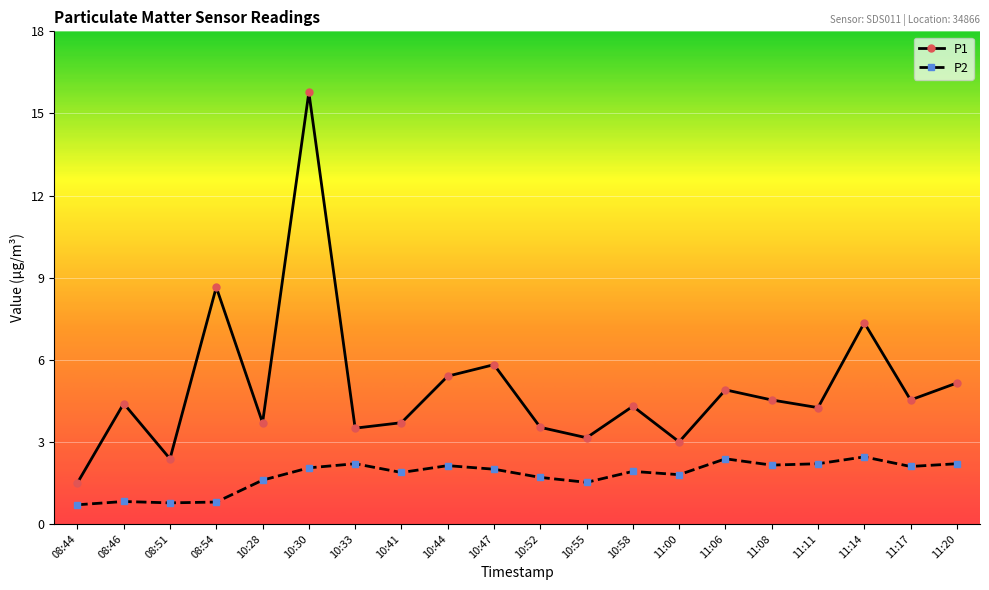

What position from the right is 08:46?

19